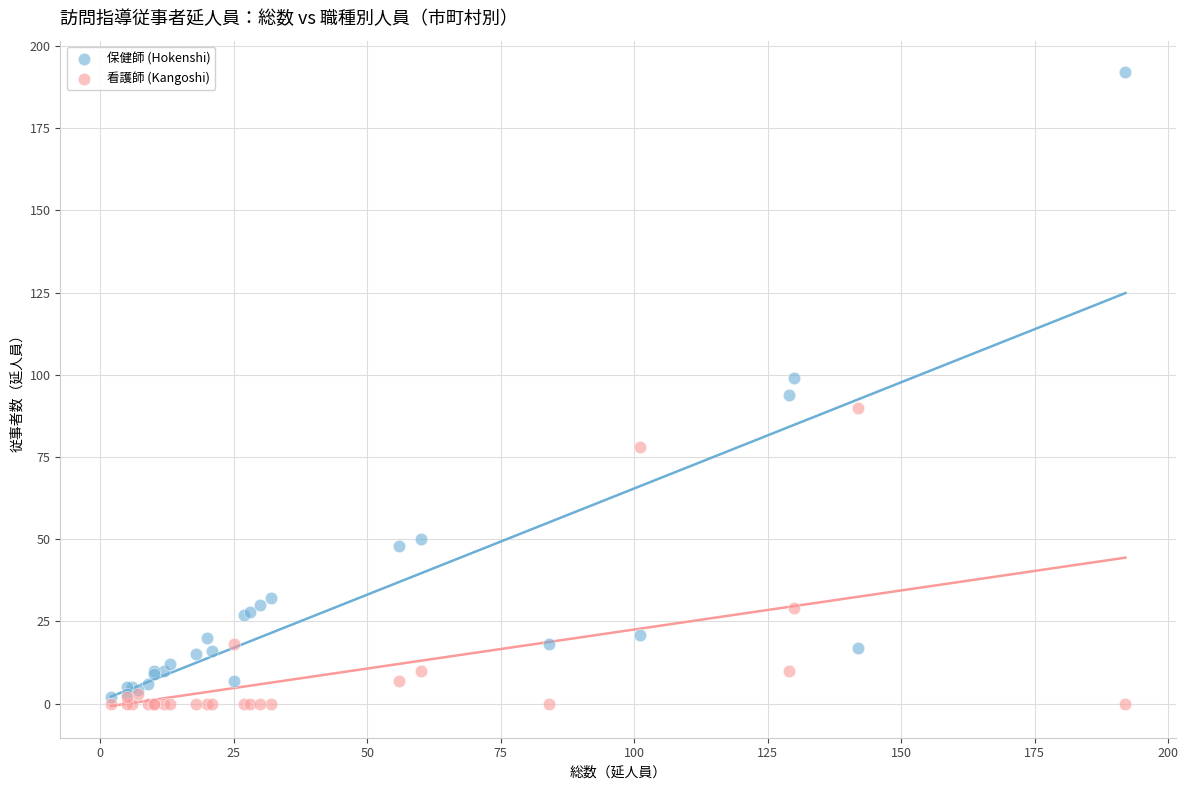

Which series has the widest spread of Y values?

保健師 (Hokenshi)